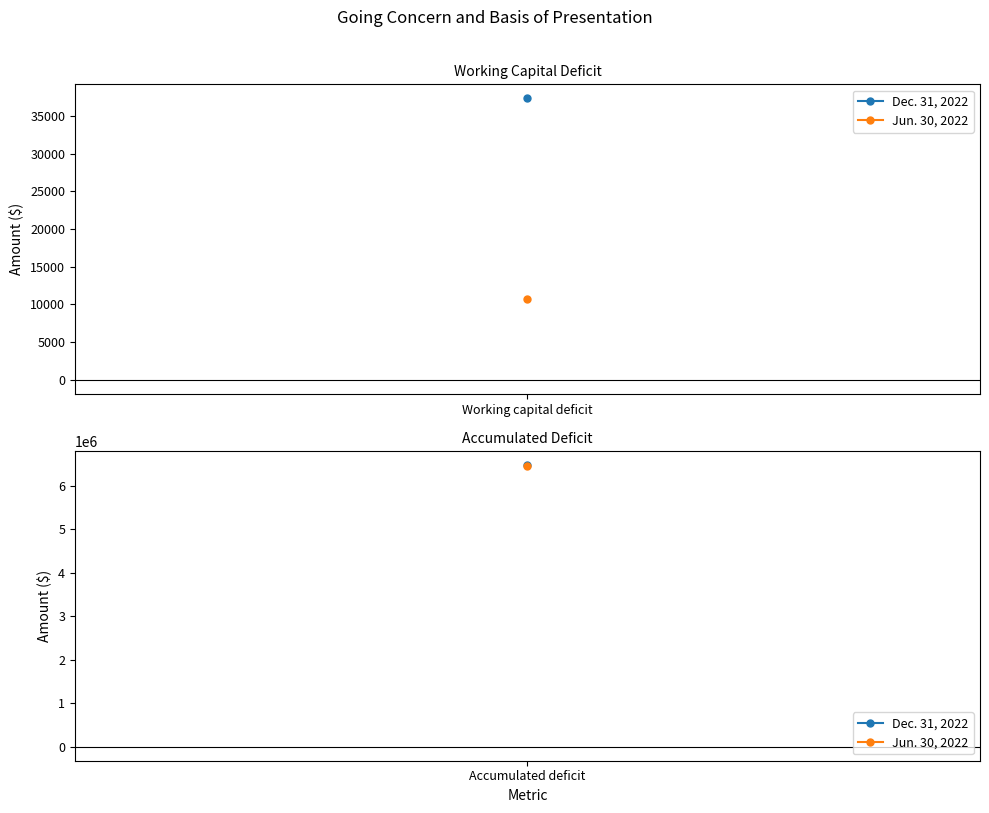

How many lines are shown in the chart?

2